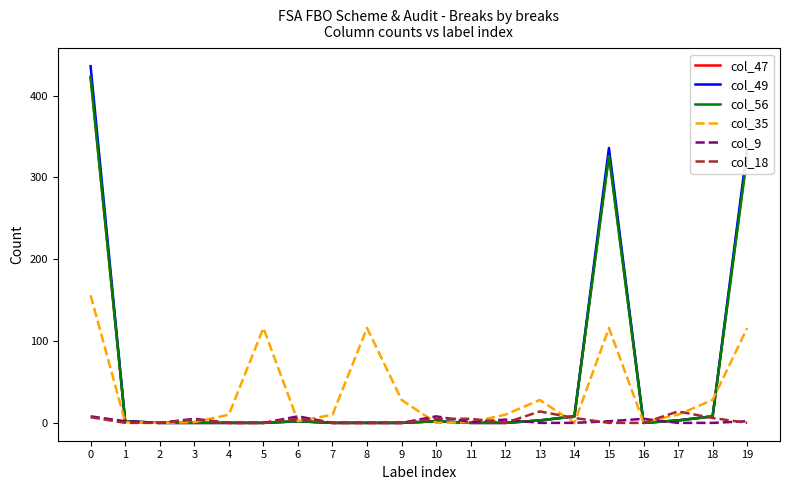

Is the value of col_18 at 17 greater than the value of col_35 at 11?

Yes